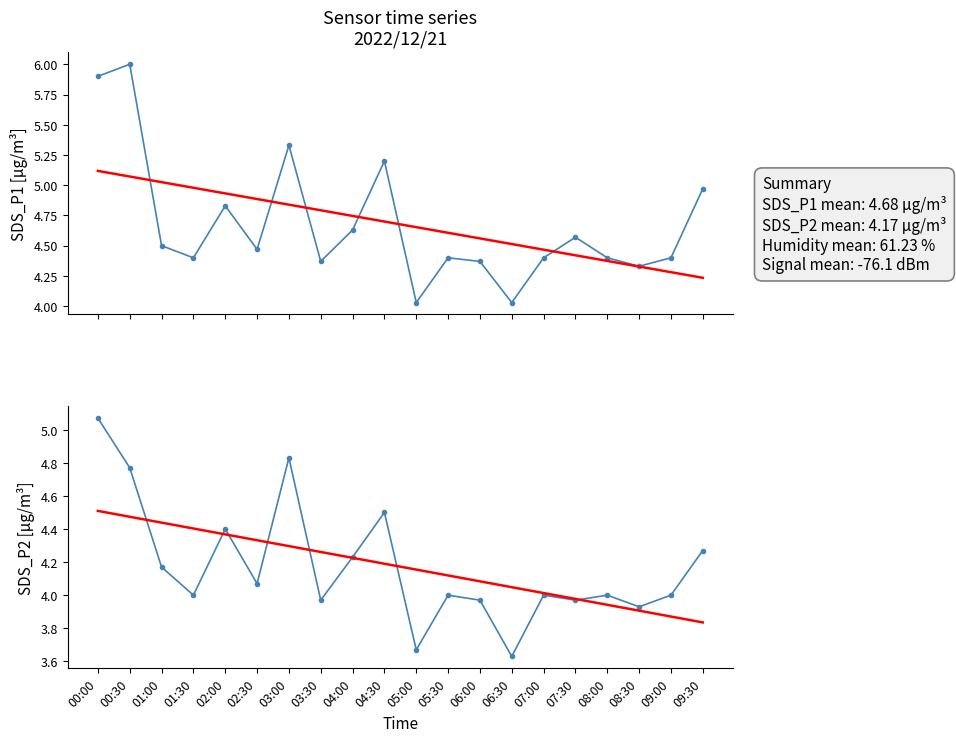

Rank the series by their maximum value, from lowest to highest.

SDS_P2 trend, SDS_P2, SDS_P1 trend, SDS_P1